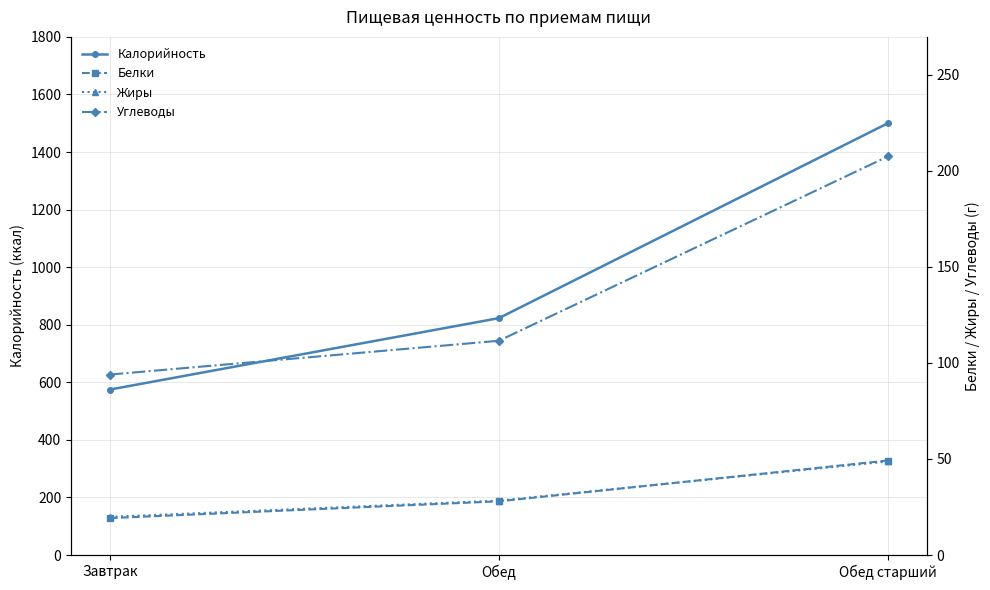

What is the approximate value of Калорийность at Обед?

823